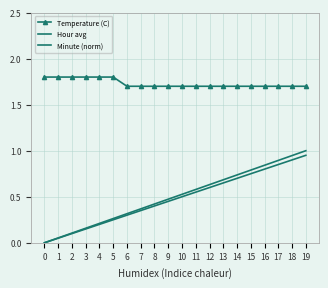

Reading left to right, what are all the values shown in this chart?

Temperature (C): 0=1.8	1=1.8	2=1.8	3=1.8	4=1.8	5=1.8	6=1.7	7=1.7	8=1.7	9=1.7	10=1.7	11=1.7	12=1.7	13=1.7	14=1.7	15=1.7	16=1.7	17=1.7	18=1.7	19=1.7
Hour avg: 0=0.0	1=0.1	2=0.1	3=0.1	4=0.2	5=0.2	6=0.3	7=0.3	8=0.4	9=0.5	10=0.5	11=0.6	12=0.6	13=0.7	14=0.7	15=0.8	16=0.8	17=0.8	18=0.9	19=0.9
Minute (norm): 0=0.0	1=0.1	2=0.1	3=0.2	4=0.2	5=0.3	6=0.3	7=0.4	8=0.4	9=0.5	10=0.5	11=0.6	12=0.6	13=0.7	14=0.7	15=0.8	16=0.8	17=0.9	18=0.9	19=1.0